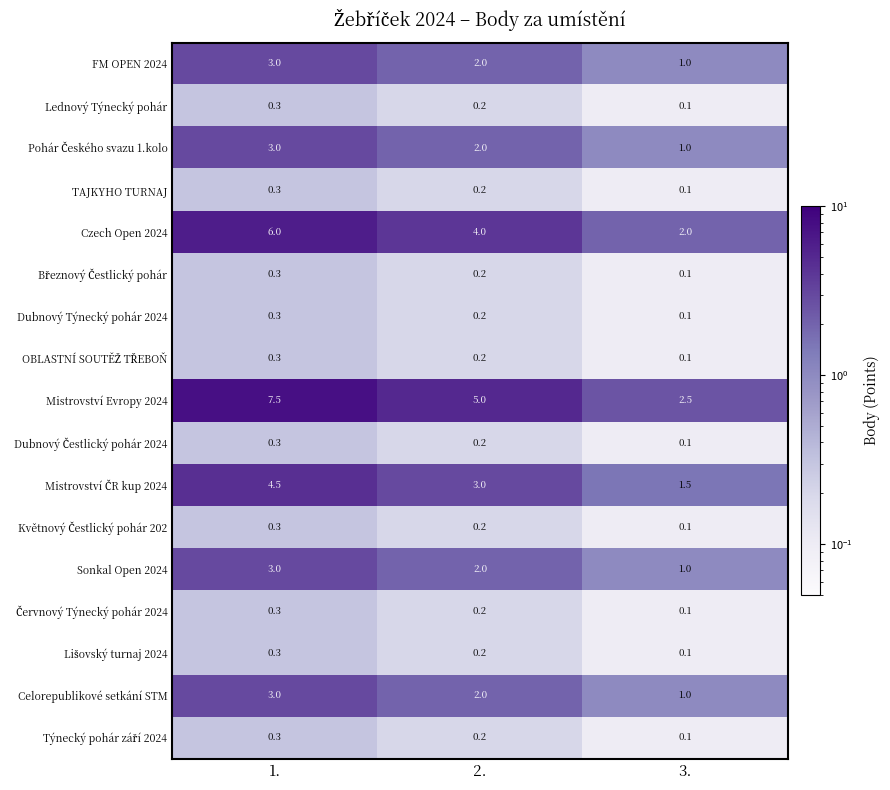

Which category has the lowest value across all series?

3.